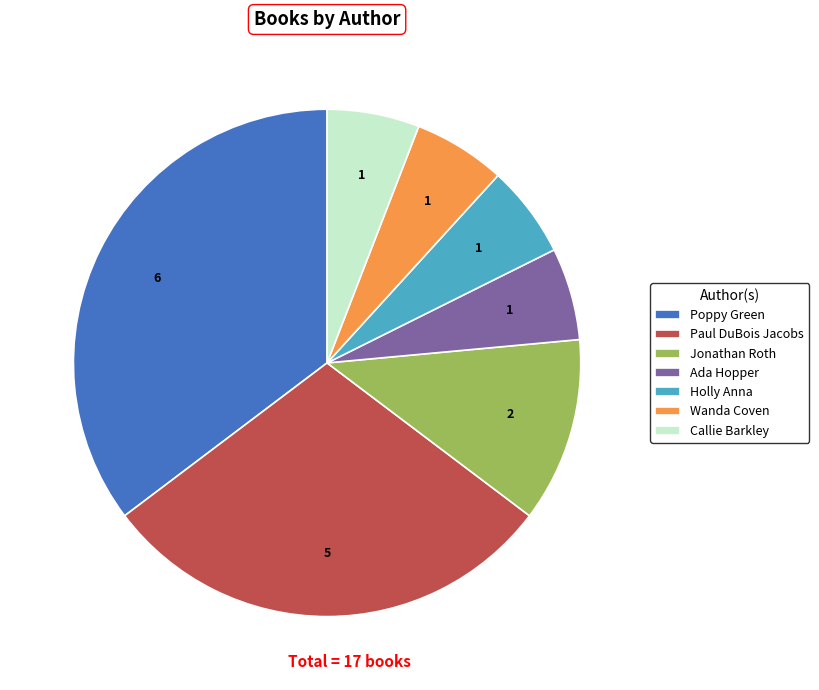

Count the number of slices in the pie.

7